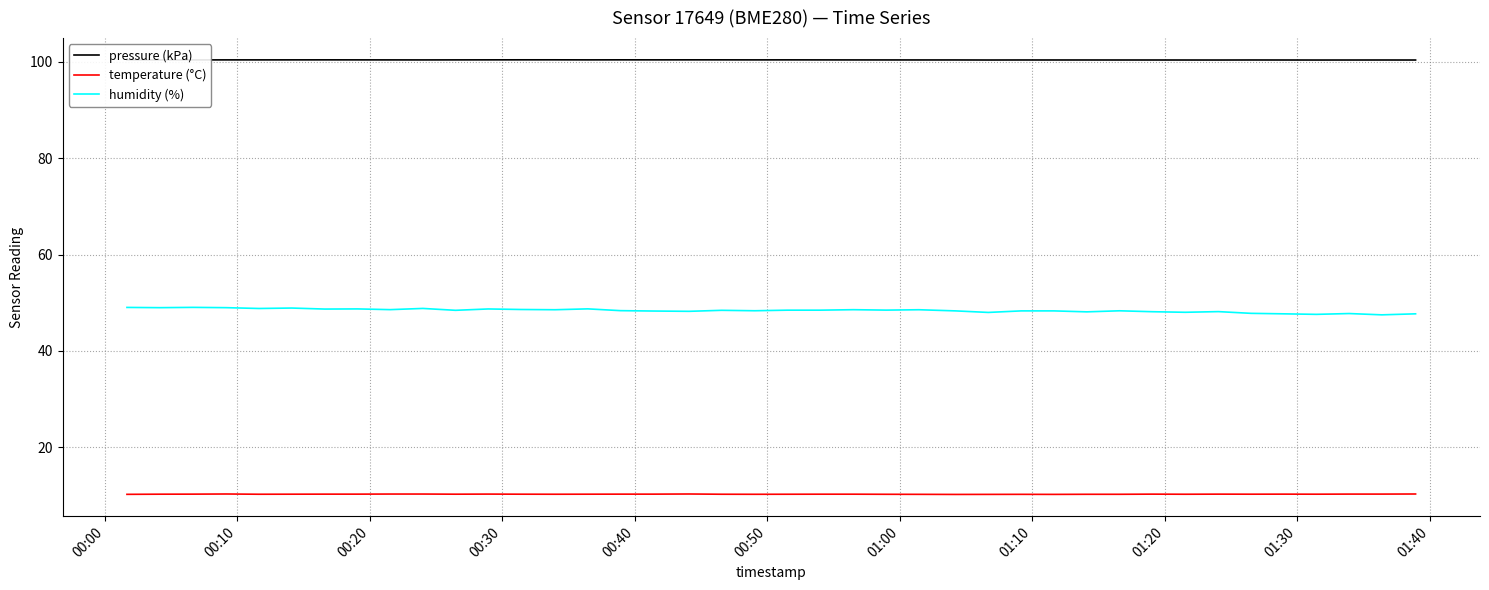

Which series has the largest range (max minus min)?

humidity (%)